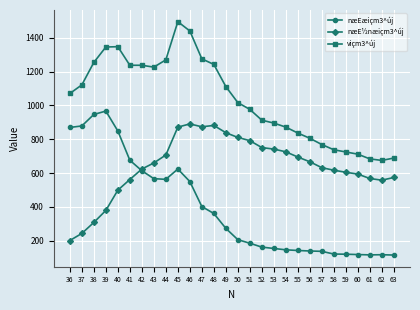

Is it true that viçm3^új equals 1112 at 49?

True